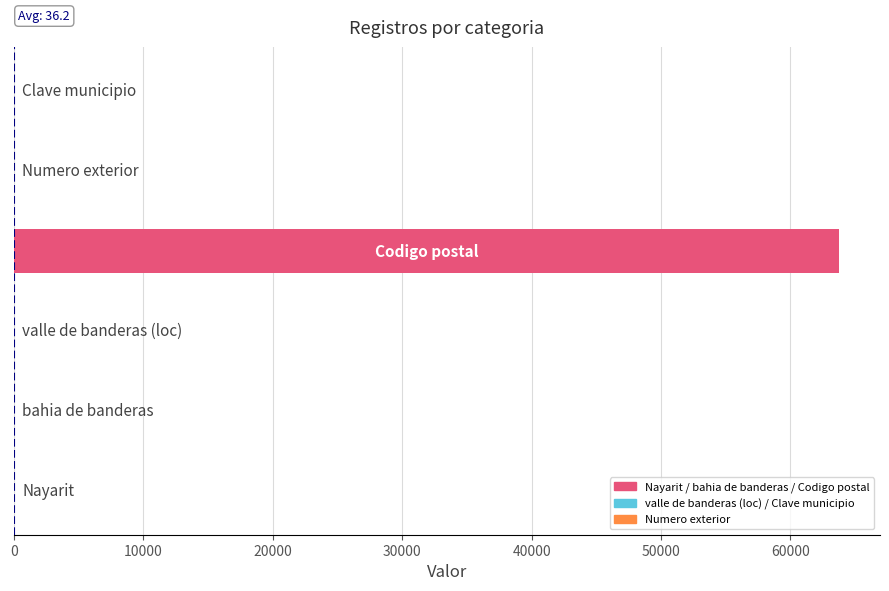

What is the greatest value displayed?

63730